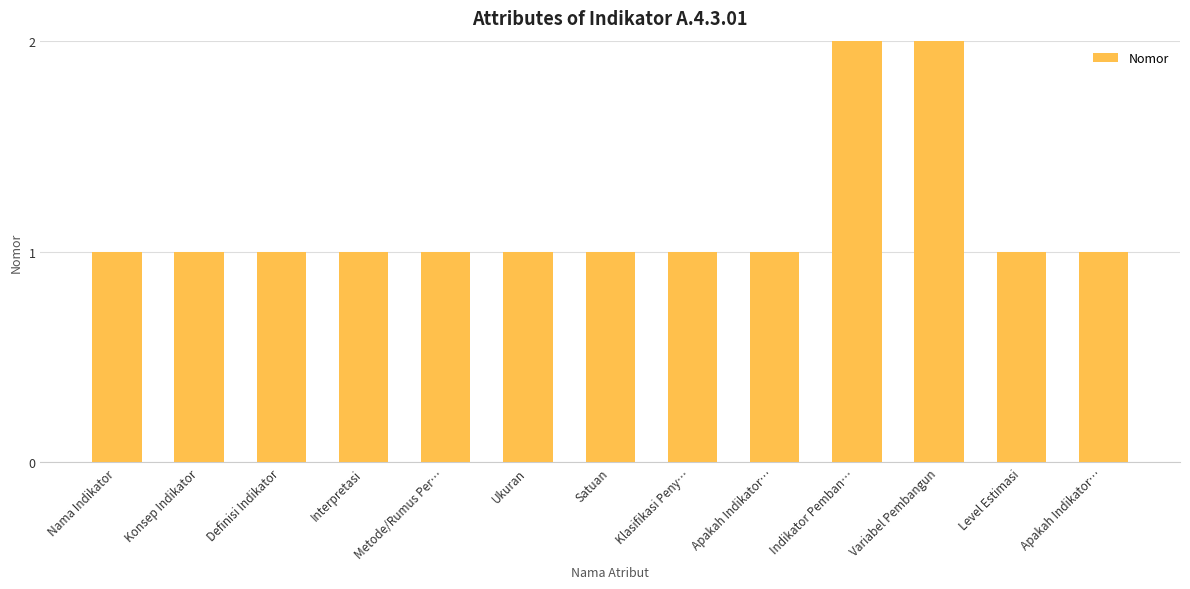

Rank the categories by value from lowest to highest.

Nama Indikator, Konsep Indikator, Definisi Indikator, Interpretasi, Metode/Rumus Per…, Ukuran, Satuan, Klasifikasi Peny…, Apakah Indikator…, Level Estimasi, Apakah Indikator…, Indikator Pemban…, Variabel Pembangun